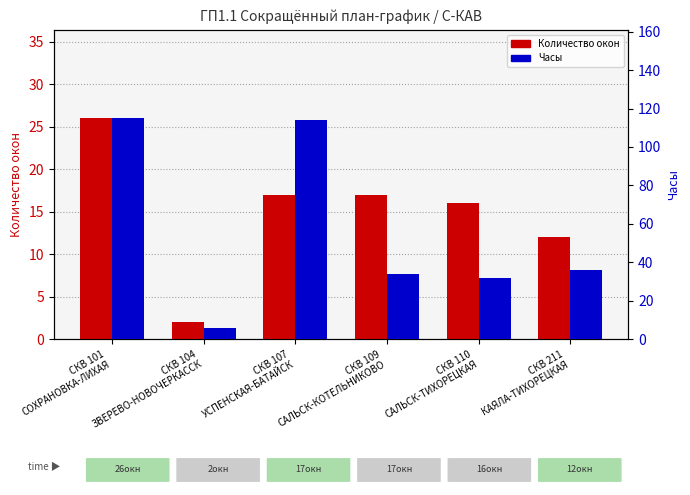

How many values in the Количество окон series exceed 17?

1